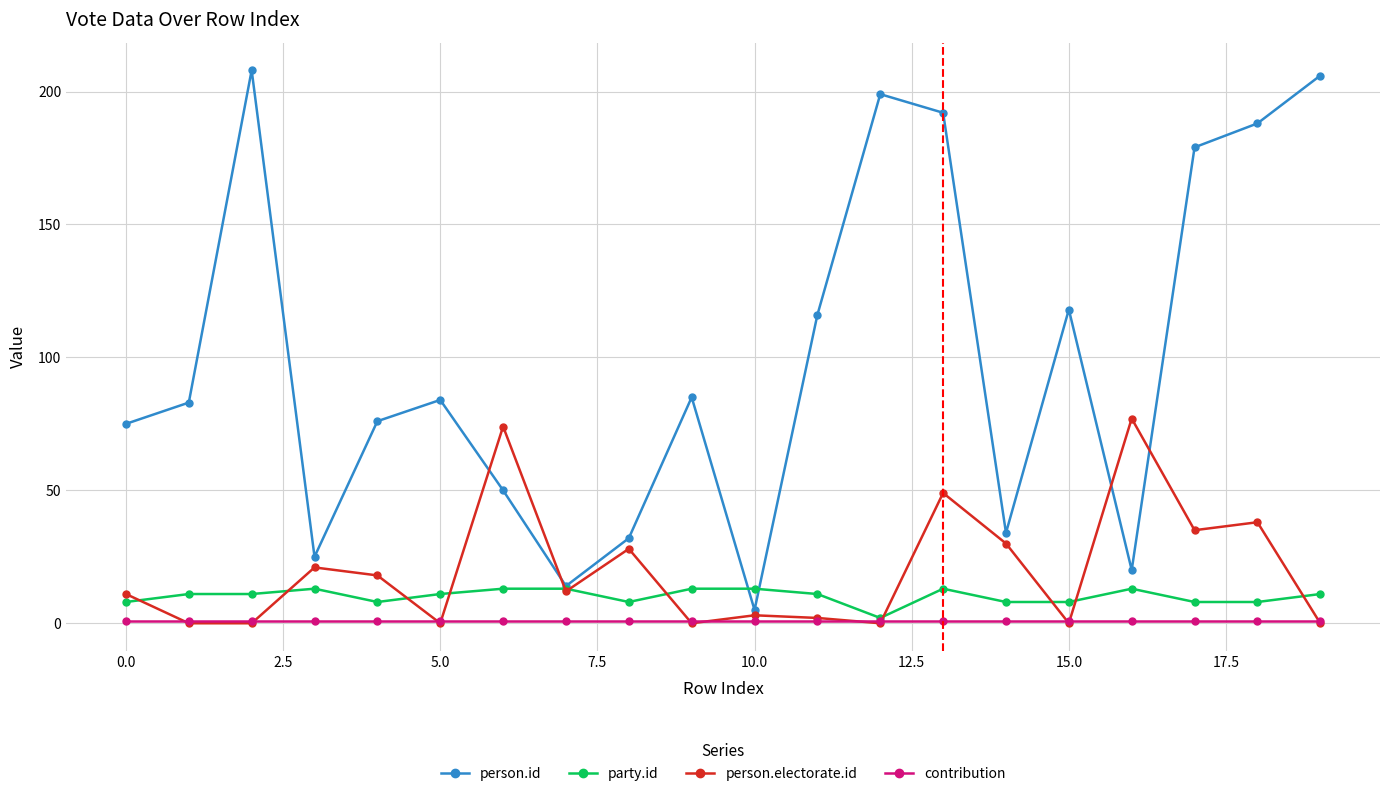

List the series in order of their peak value, lowest first.

contribution, party.id, person.electorate.id, person.id